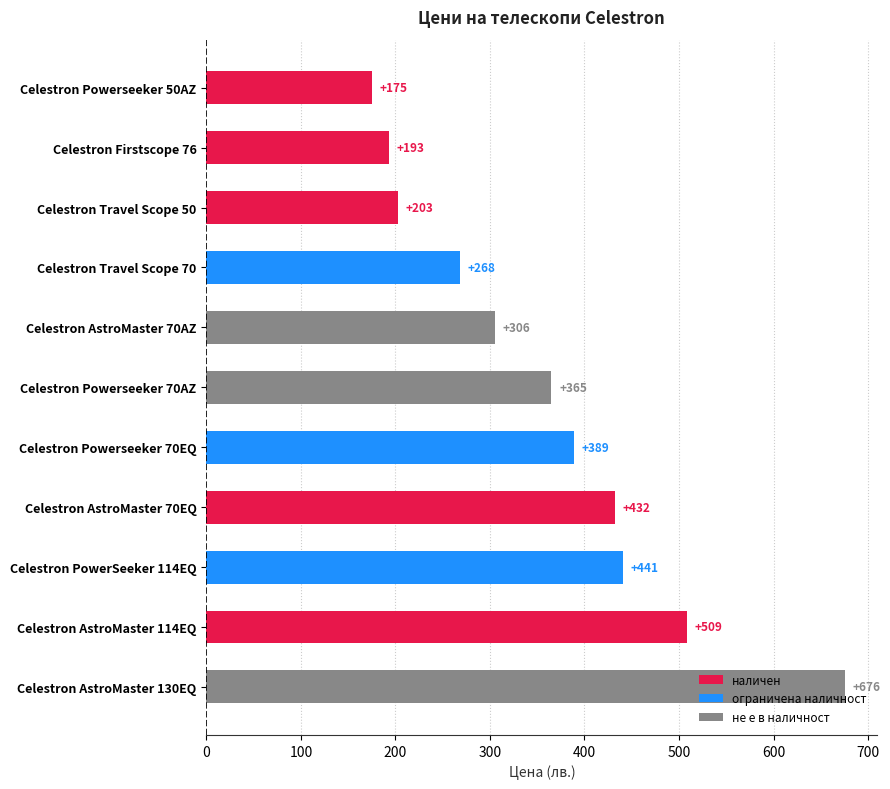

What is the label of the 3rd bar from the top?

Celestron Travel Scope 50